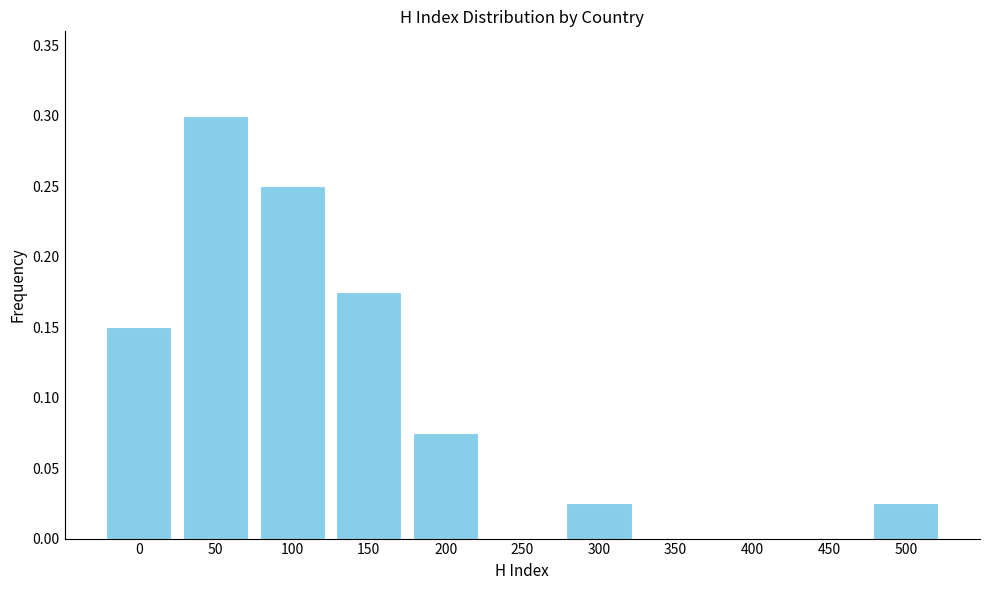

What is the change in value from 0 to 100?

+0.1